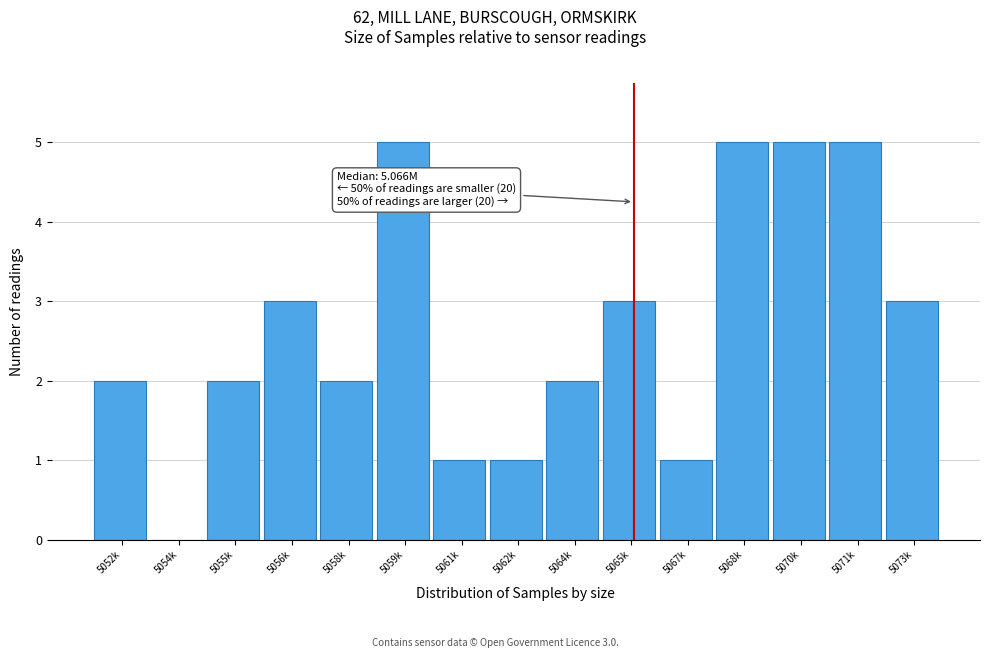

Reading right to left, transcribe all the data shown in this chart.

5073k=3	5071k=5	5070k=5	5068k=5	5067k=1	5065k=3	5064k=2	5062k=1	5061k=1	5059k=5	5058k=2	5056k=3	5055k=2	5054k=0	5052k=2